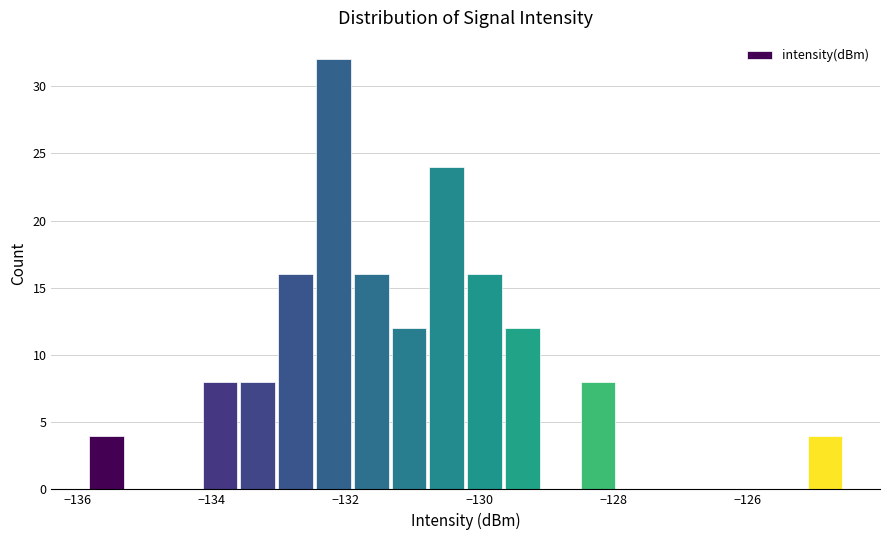

Read against the x-axis, roughly where is the centre of the tallest bar?

-132.2